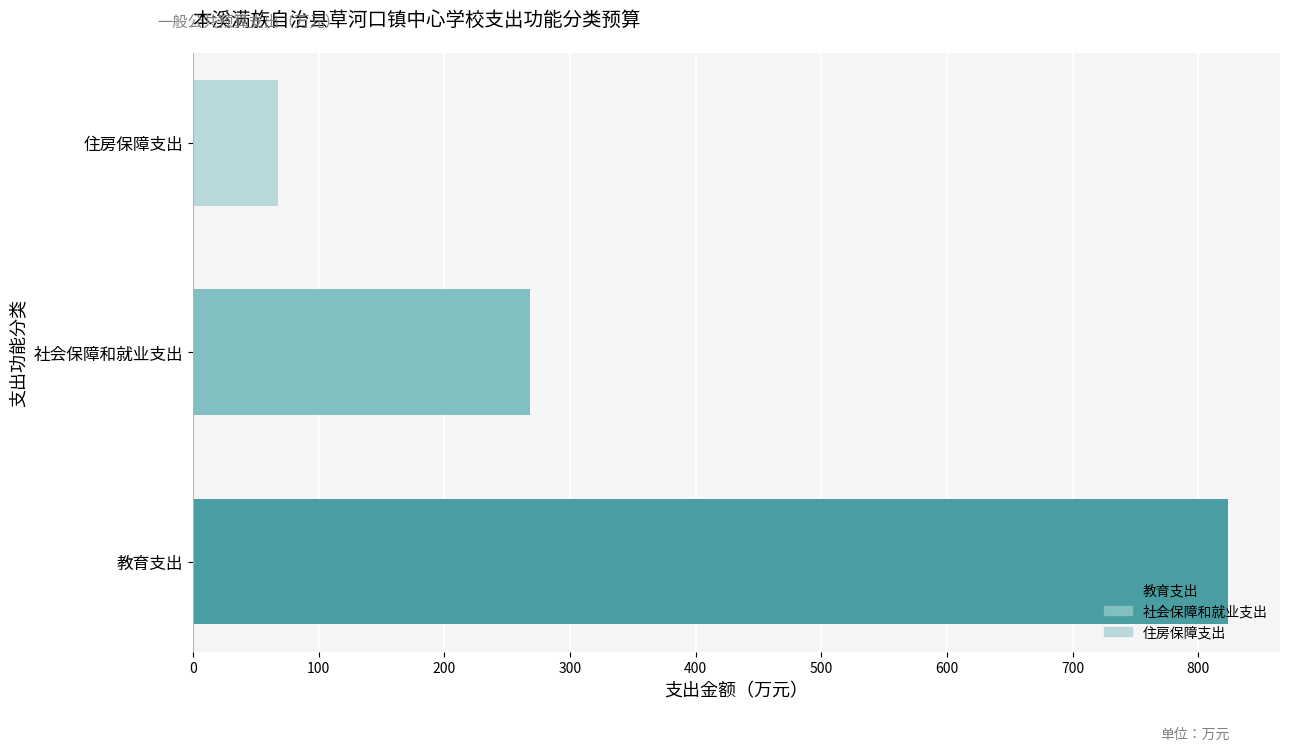

Reading left to right, what are all the values shown in this chart?

823.7	268.6	68.0